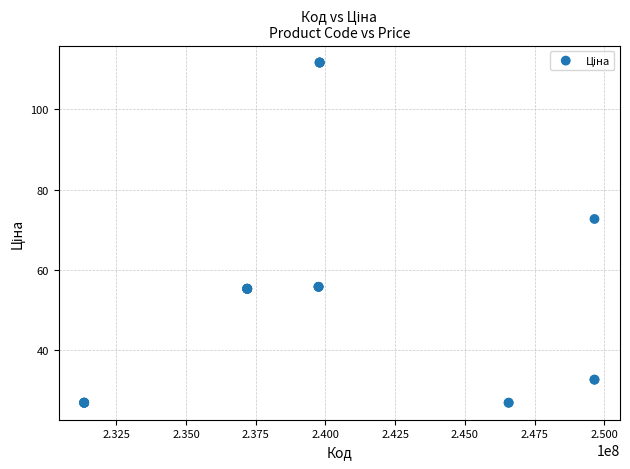

What Y value in the scatter plot is closest to 69?

72.7